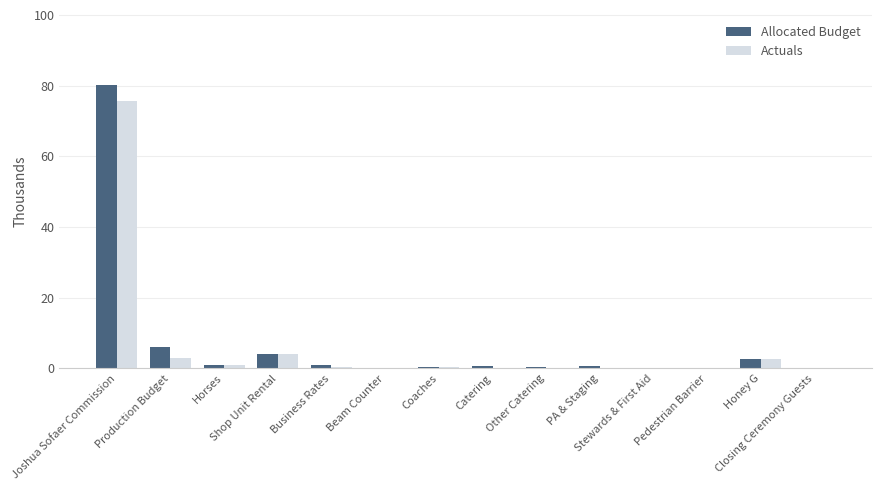

What is the sum of all Allocated Budget values?

97.0